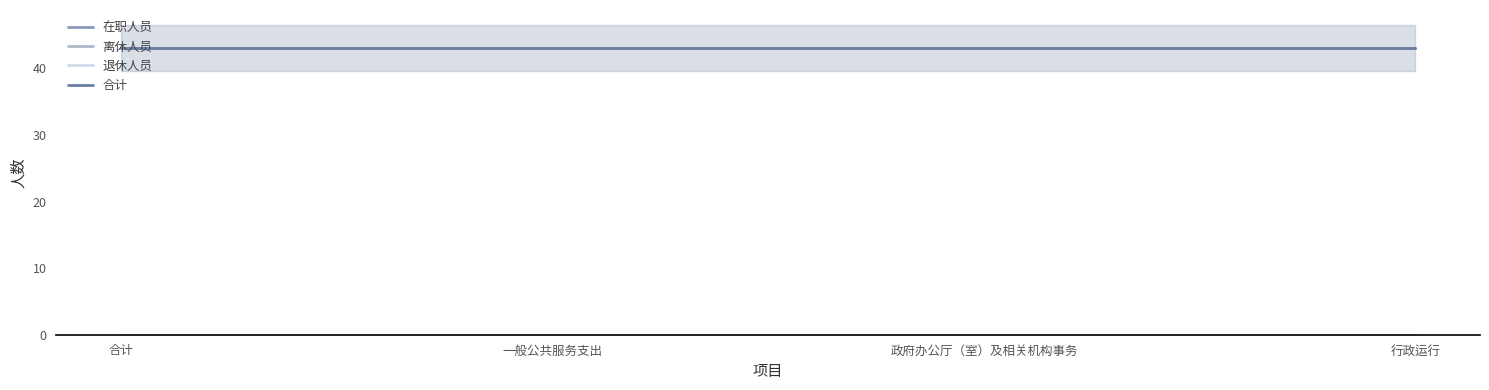

True or false: 在职人员 and 退休人员 intersect in this chart.

False